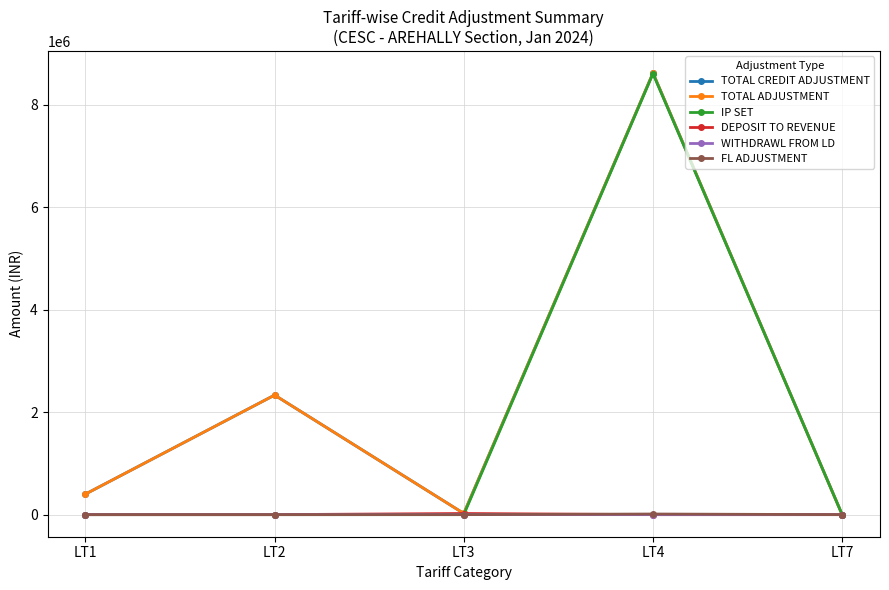

True or false: DEPOSIT TO REVENUE has a value of 0.0 at LT7.

True